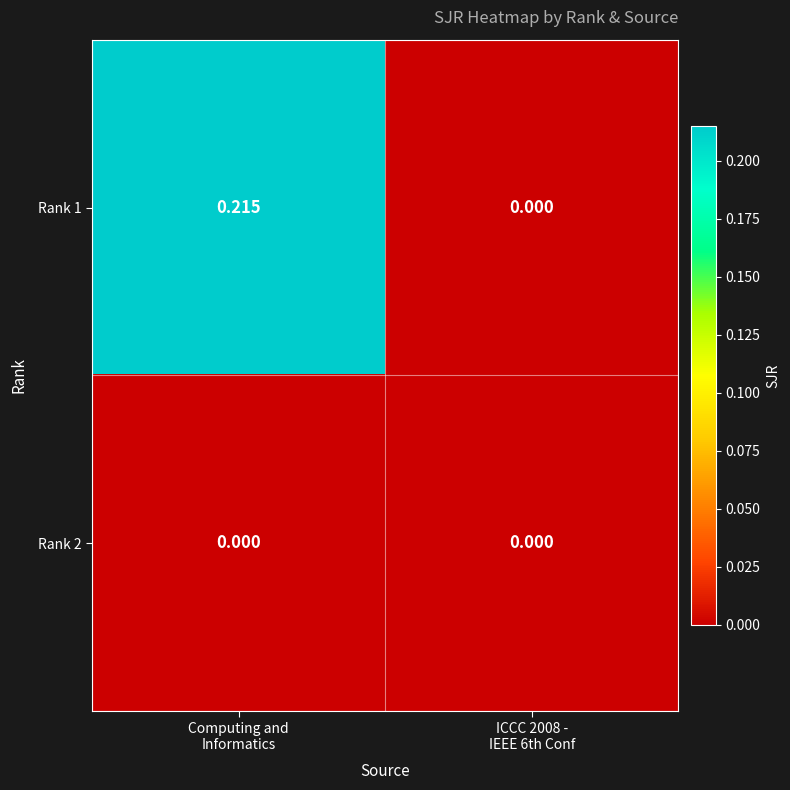

Count the number of data series in this chart.

2